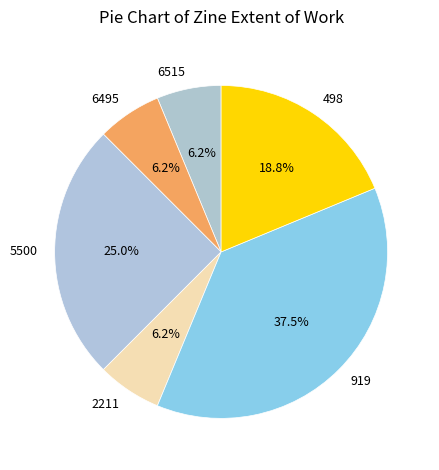

How many slices are in this pie chart?

6